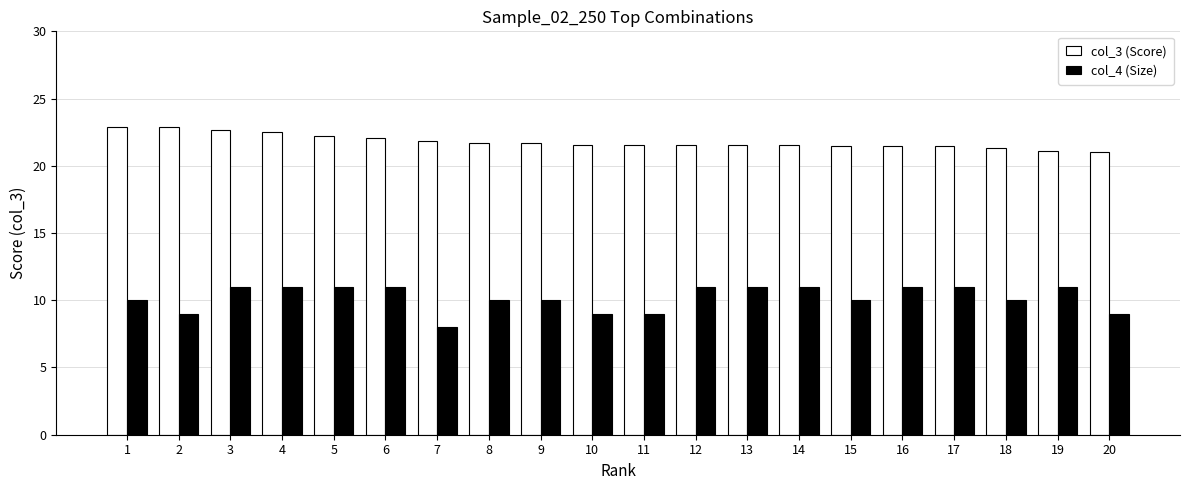

What is the minimum value for col_4 (Size)?

8.0